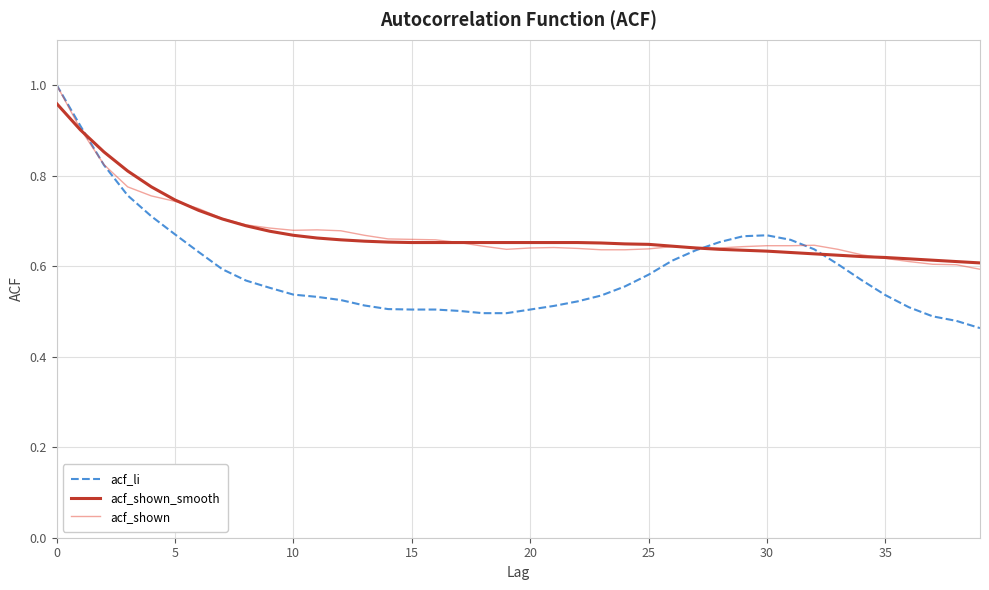

Which series has the largest range (max minus min)?

acf_li